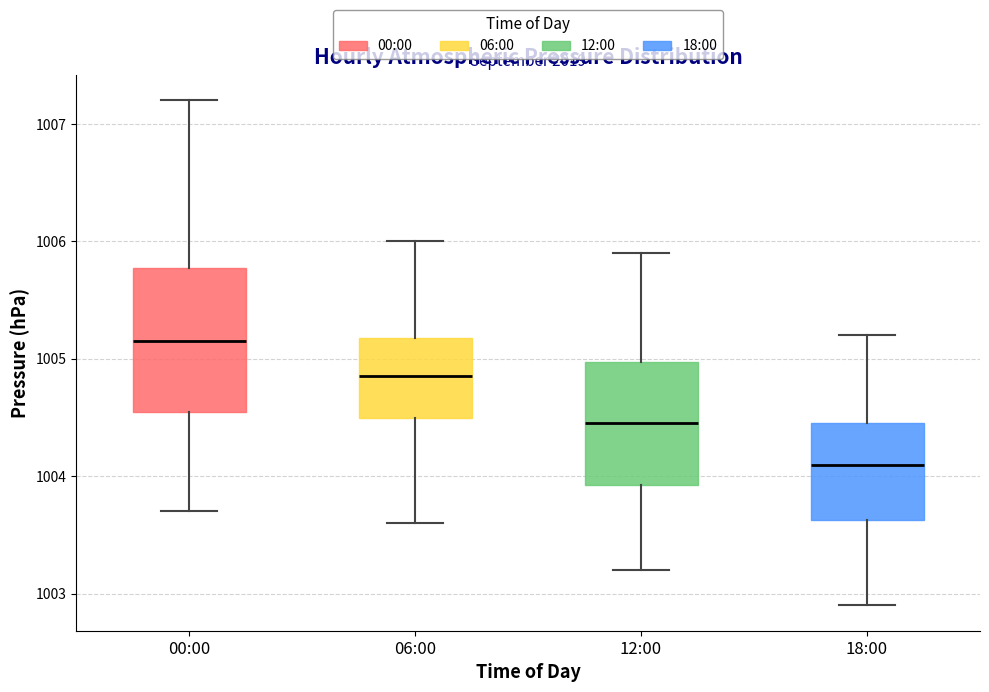

Which box is the tallest, from its lower edge to its upper edge?

00:00